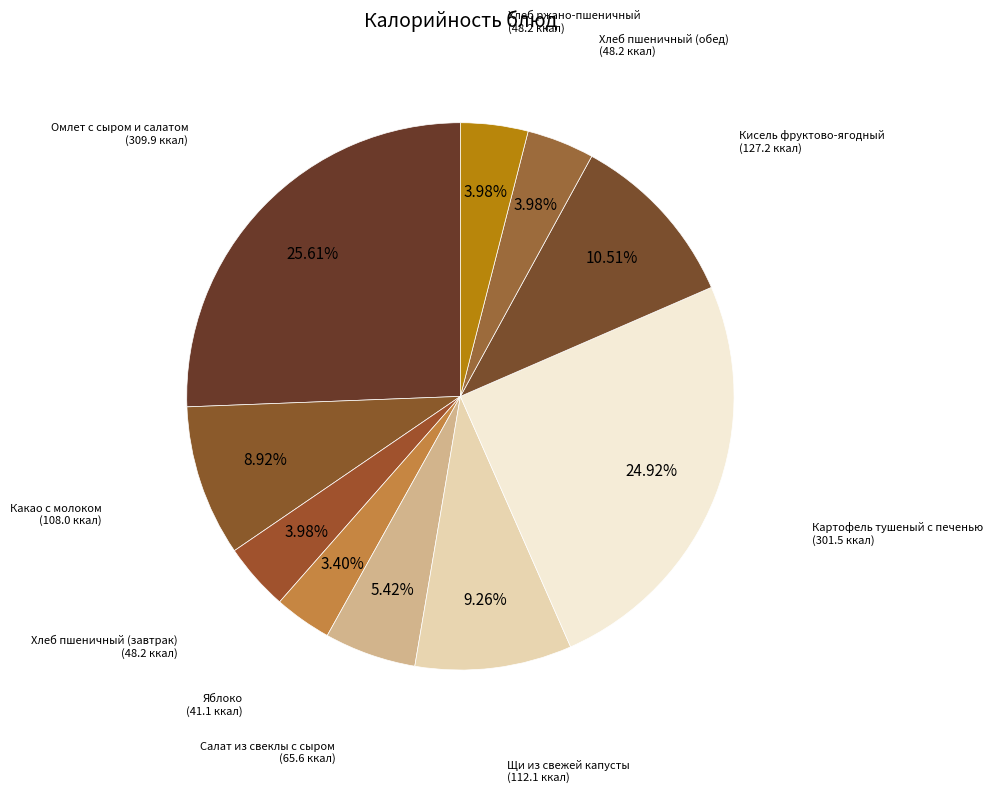

How many segments does this pie chart have?

10